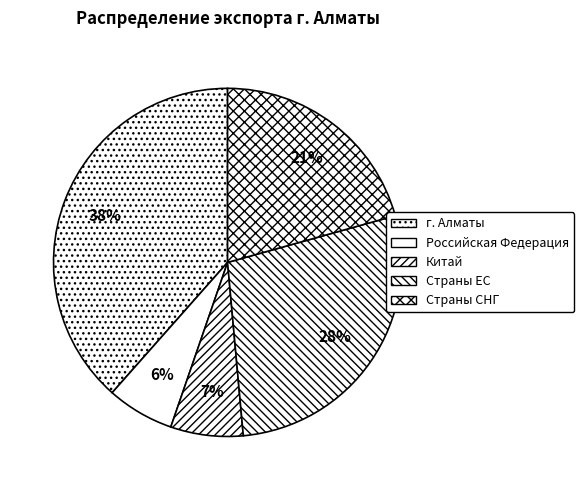

To the nearest percent, what is the combined percentage of Китай and г. Алматы?

45%